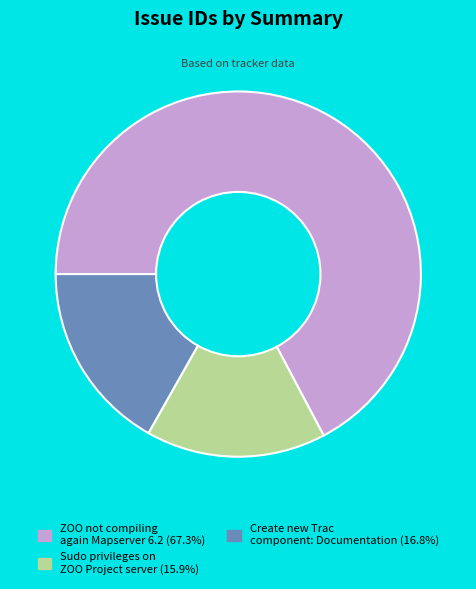

Count the number of slices in the pie.

3